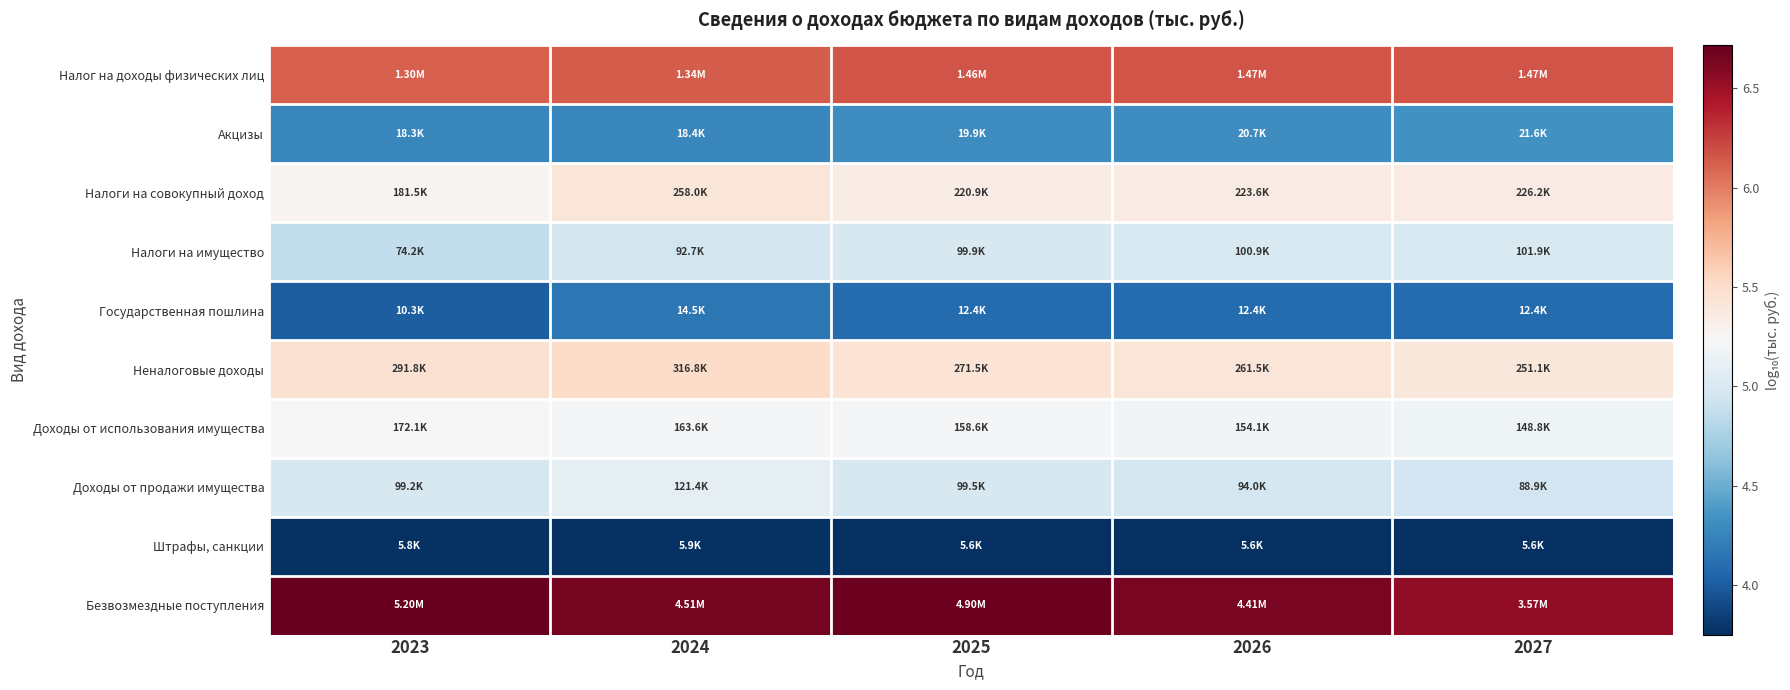

What is the difference between the highest and lowest values at 2027?

2.8